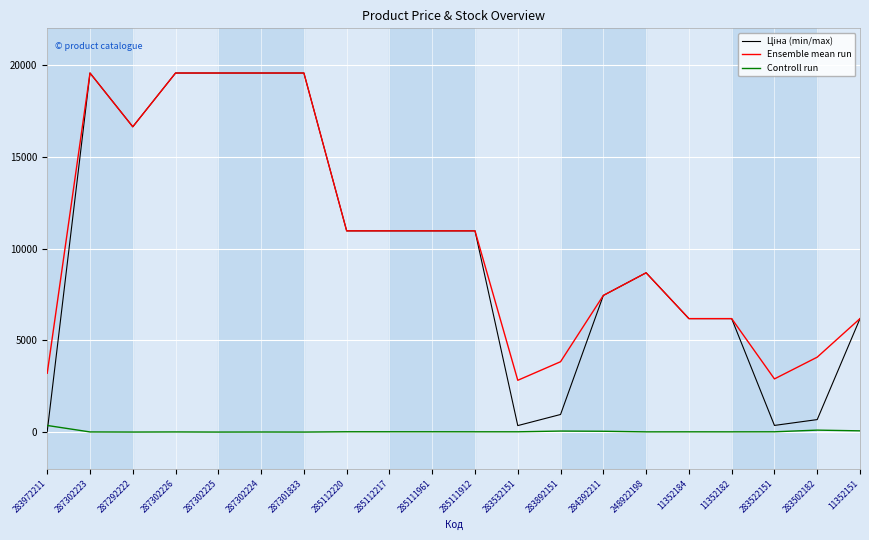

What is the greatest value displayed?

19564.9